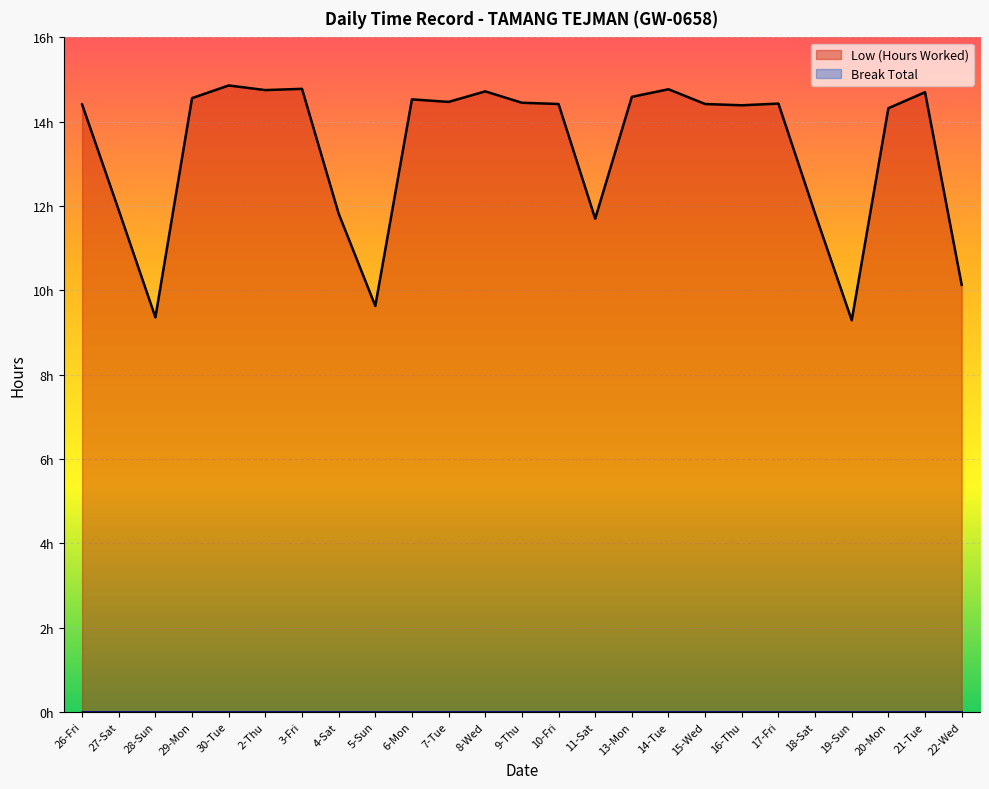

At which category does the chart reach its minimum across all series?

19-Sun